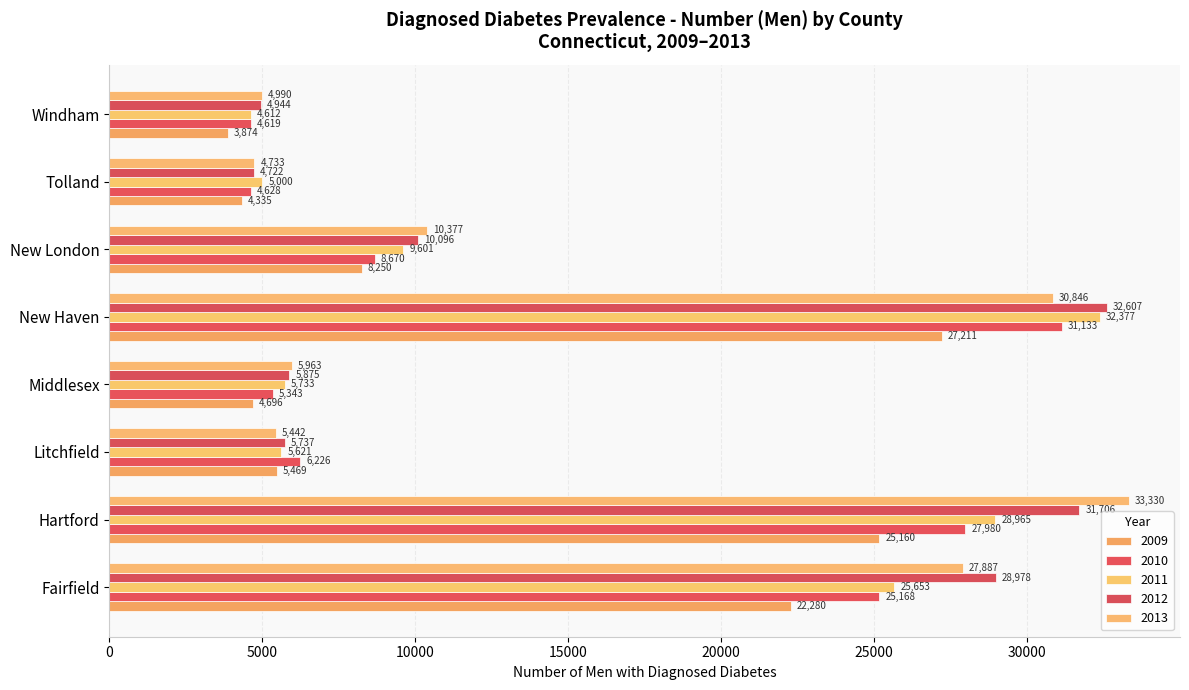

Which has a higher value, Fairfield or New Haven?

New Haven